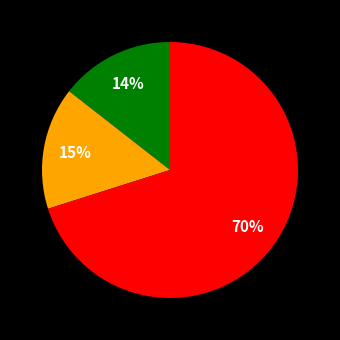

To the nearest percent, what is the average slice percentage?

33%